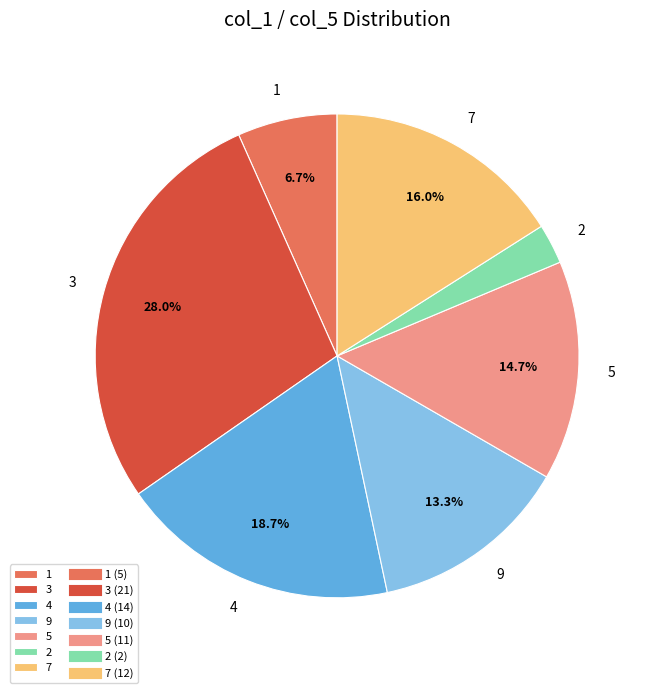

Which category has the biggest portion of the pie?

3